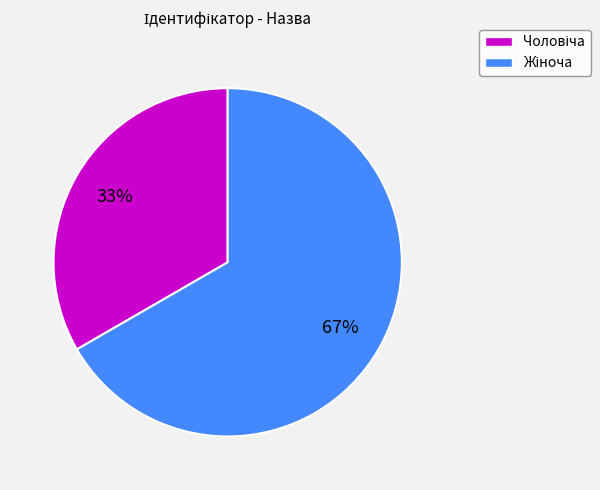

Is there a majority slice in this chart?

Yes